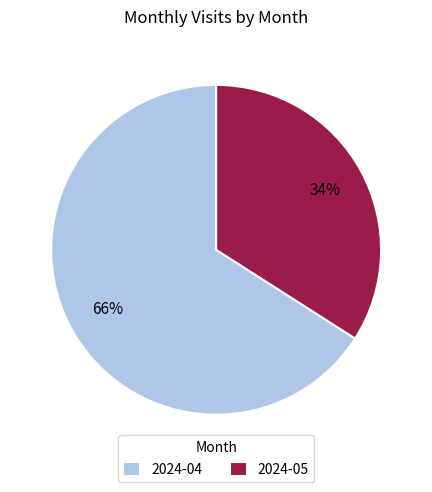

Count the number of slices in the pie.

2